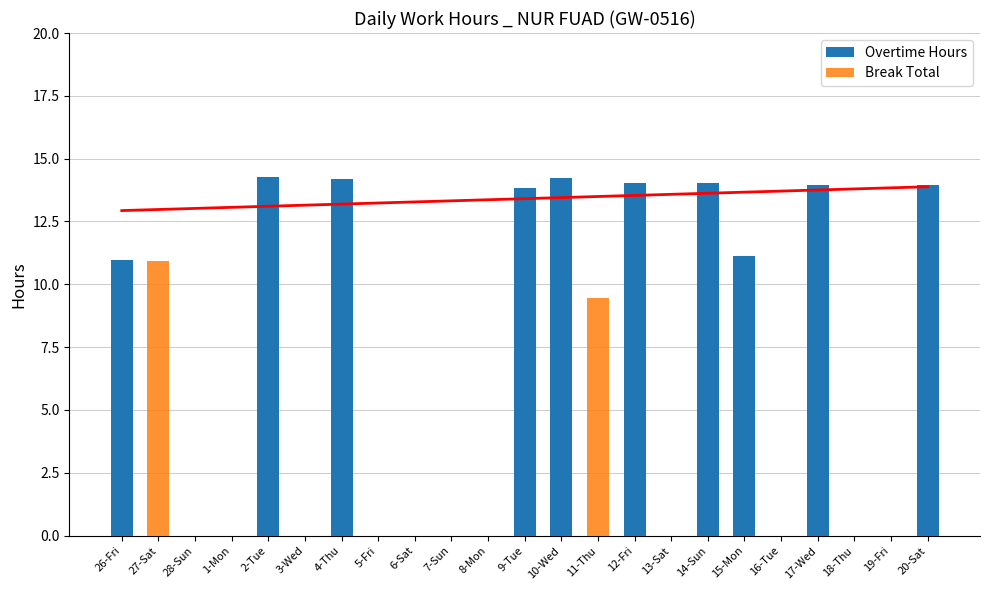

What is the label of the 18th bar from the left?

15-Mon